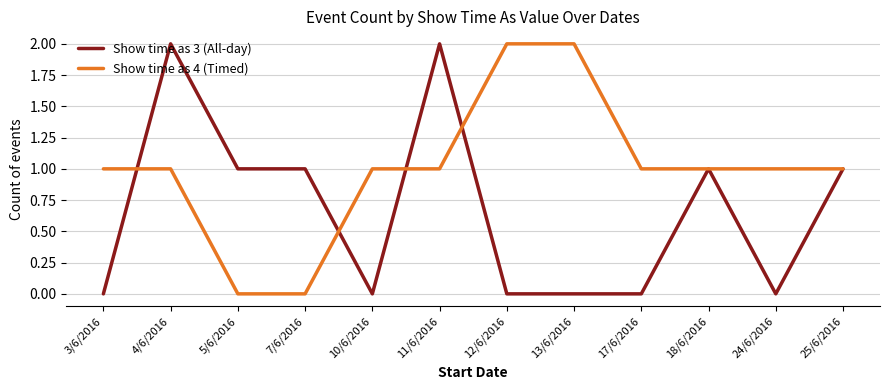

What is the highest value of the Show time as 4 (Timed) series?

2